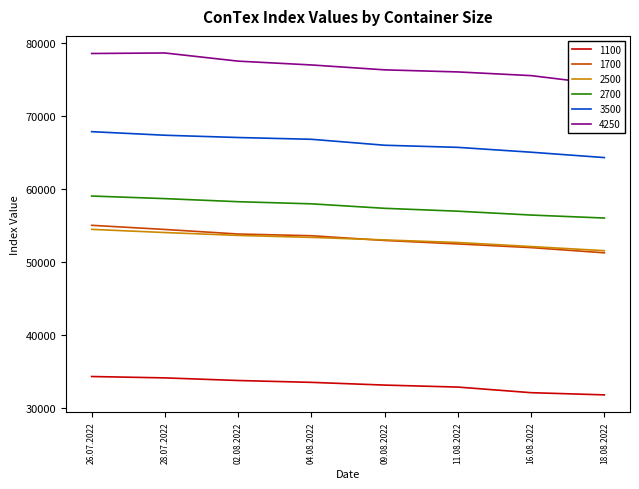

What is the label of the 4th point from the left?

04.08.2022